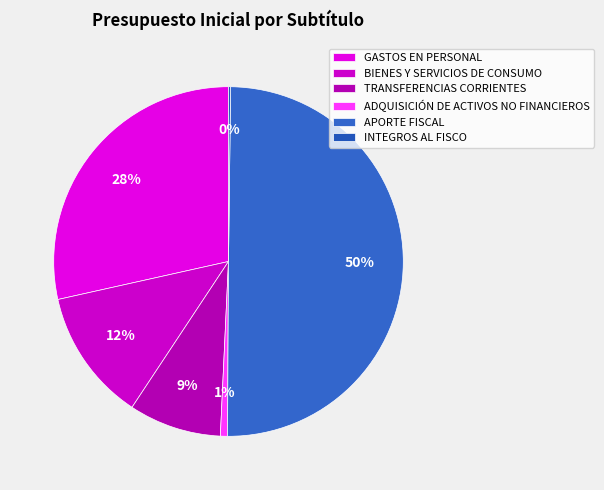

Combined, do GASTOS EN PERSONAL and ADQUISICIÓN DE ACTIVOS NO FINANCIEROS account for over 50%?

No